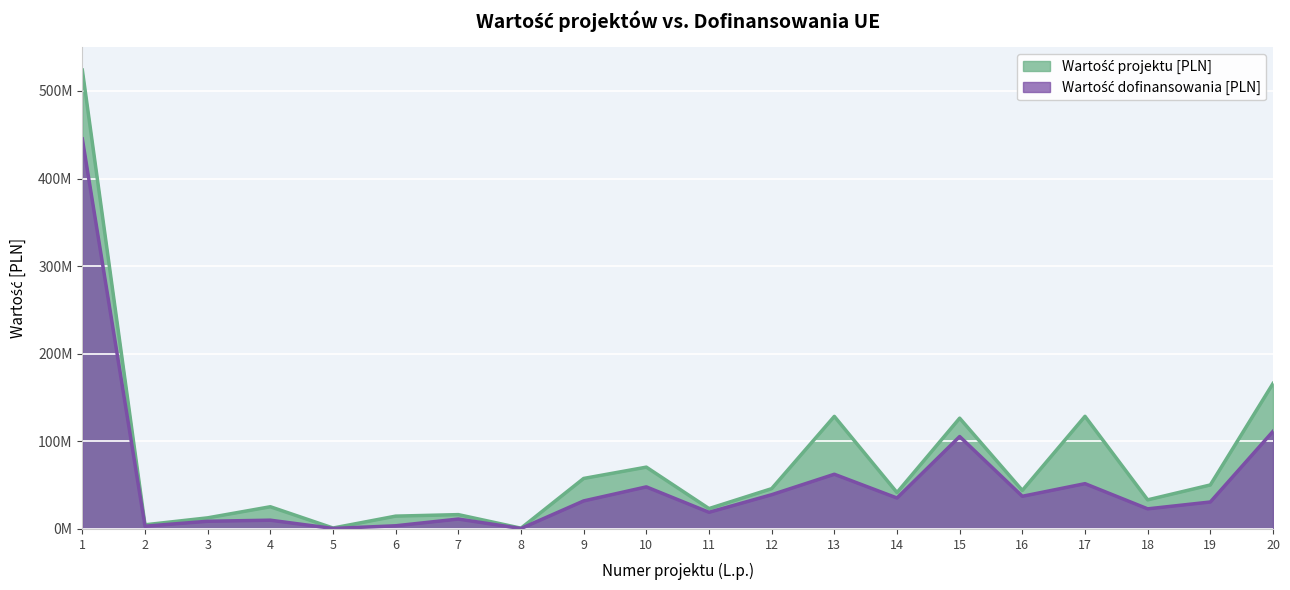

At which category is the sum across all series the highest?

1